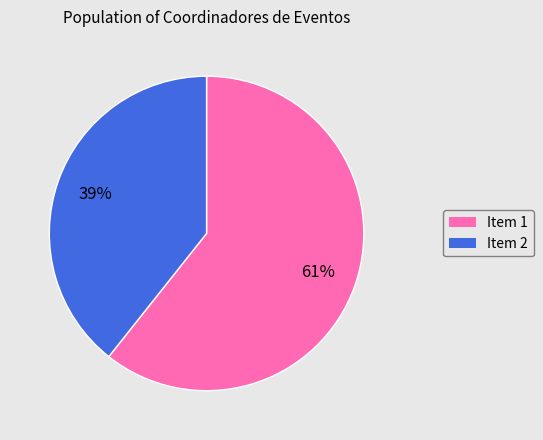

Is there a majority slice in this chart?

Yes